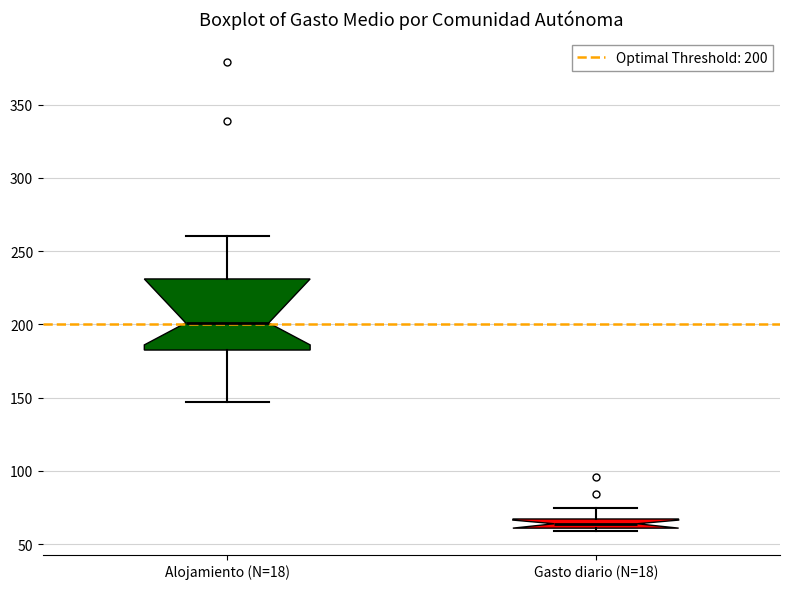

Where does the lower whisker of the box for Alojamiento (N=18) end on the y-axis? The values are not printed on the chart, so give them approximately, as read against the axis.

145